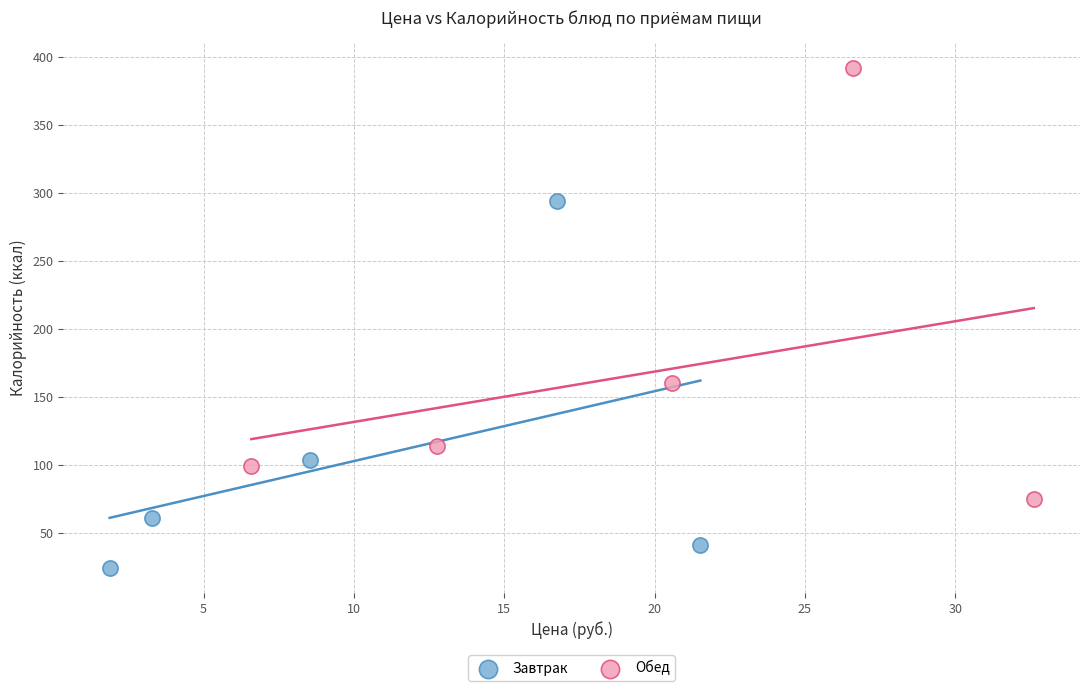

Which series contains the highest Y value?

Обед